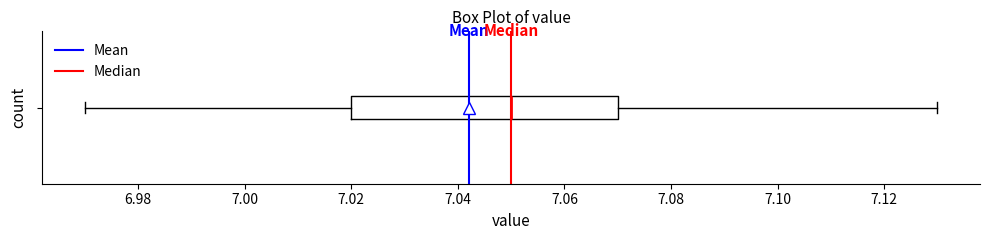

Read this box plot against the x-axis: the position of the median line, the range covered by the box, and the ends of both whiskers. The values are not printed on the chart, so give them approximately, as read against the axis.

median 7.05, box 7.02 to 7.07, whiskers 6.97 to 7.13